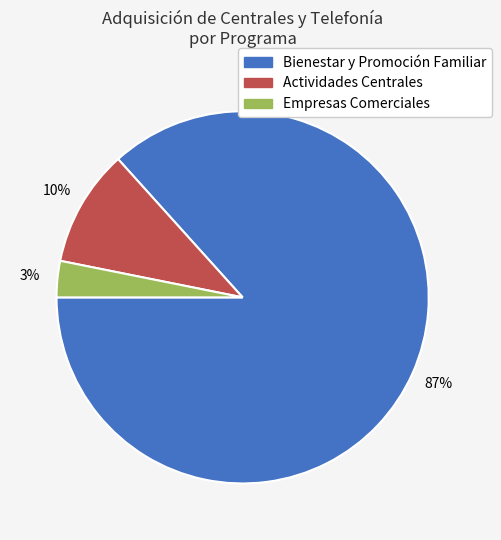

Is it true that Bienestar y Promoción Familiar is 87% of the pie?

True